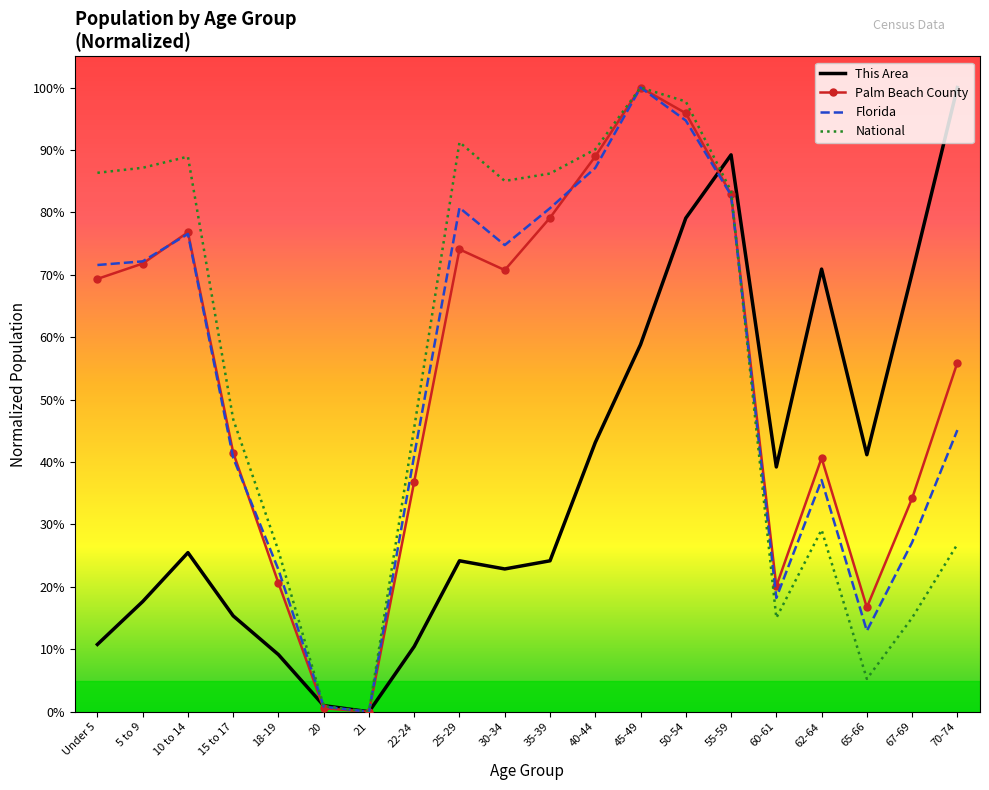

What is the approximate value of This Area at 50-54?

0.8